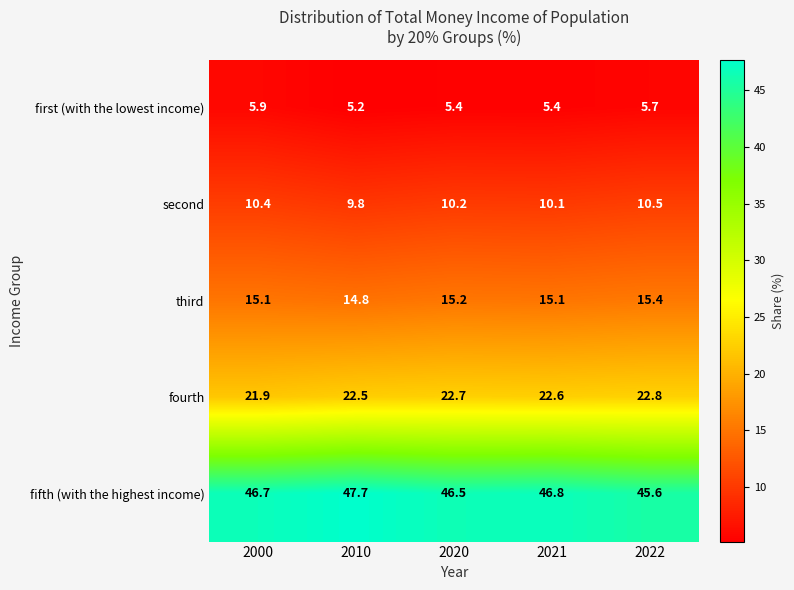

Which series has the widest spread of values?

fifth (with the highest income)